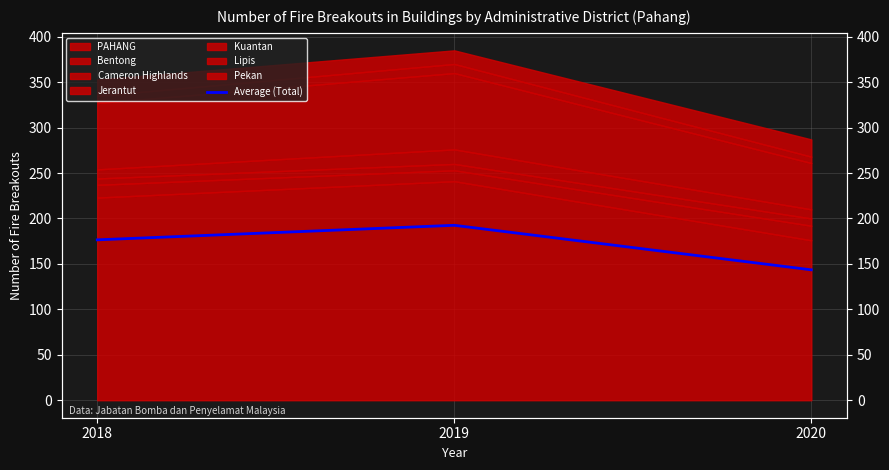

At which category does the chart reach its minimum across all series?

2020